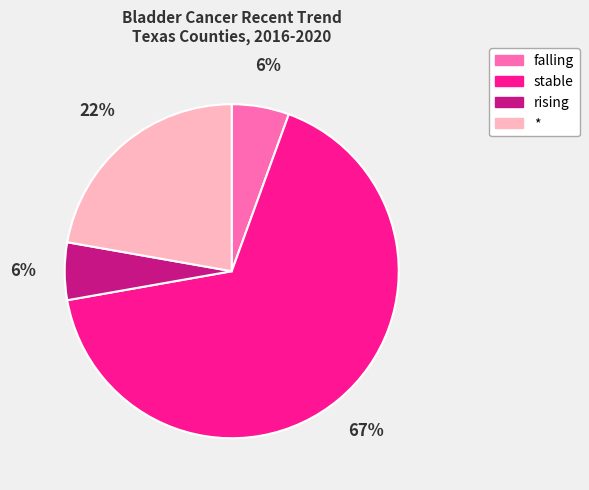

Which slice is the largest?

stable